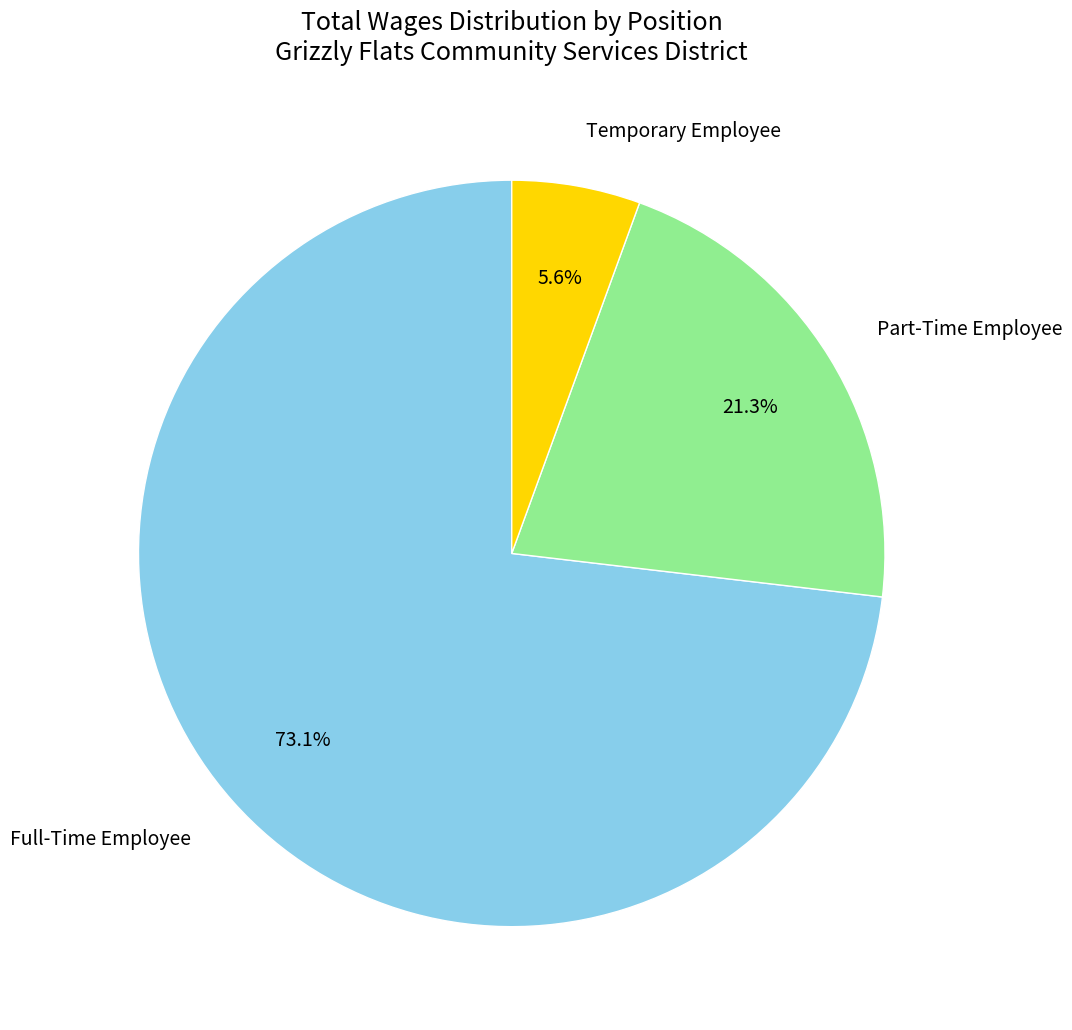

Which slice represents more than half of the pie?

Full-Time Employee